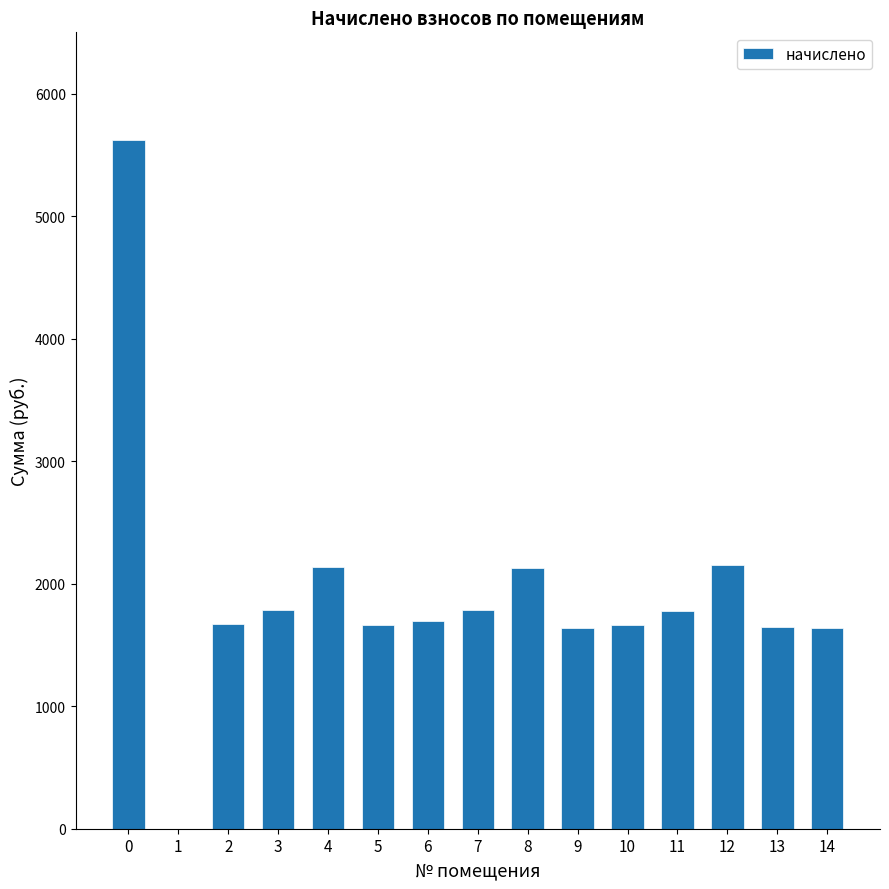

Approximately how many times larger is the value at 11 compared to 3?

1.0